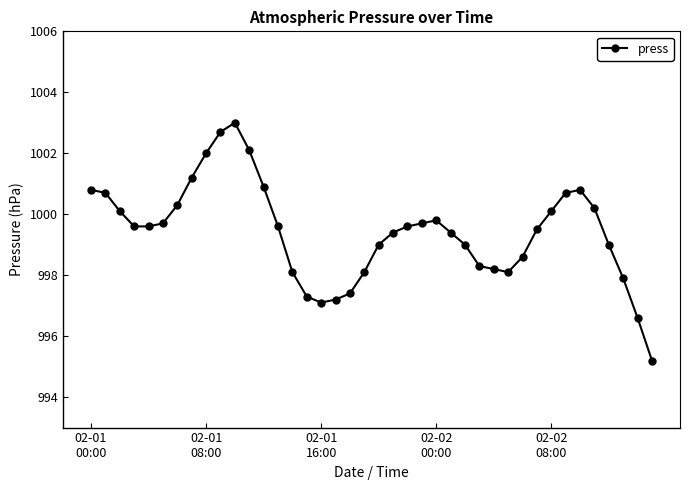

What is the value of the 6th point from the left?

999.7